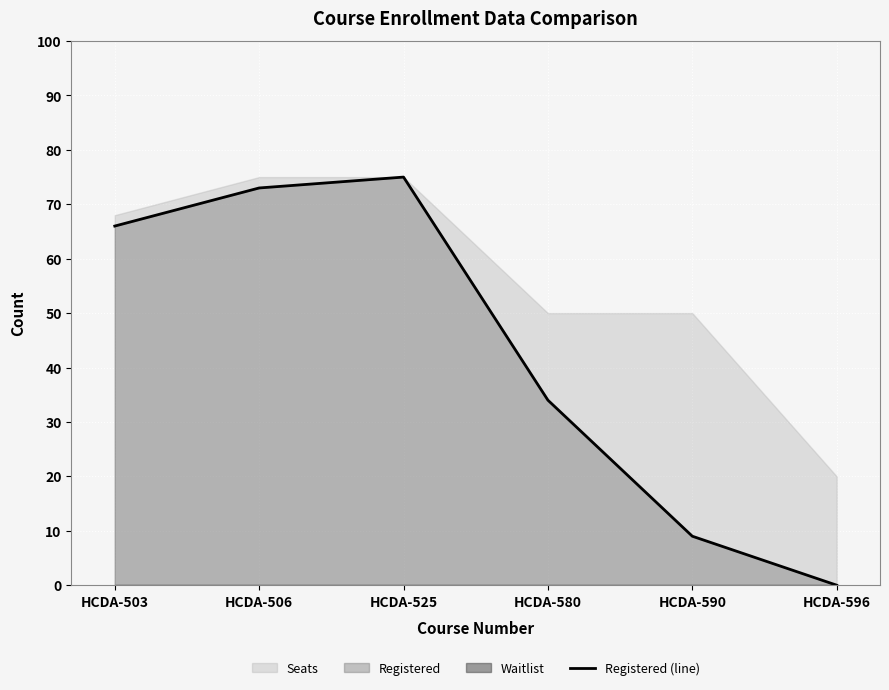

True or false: the data shows 23 at HCDA-596.

False